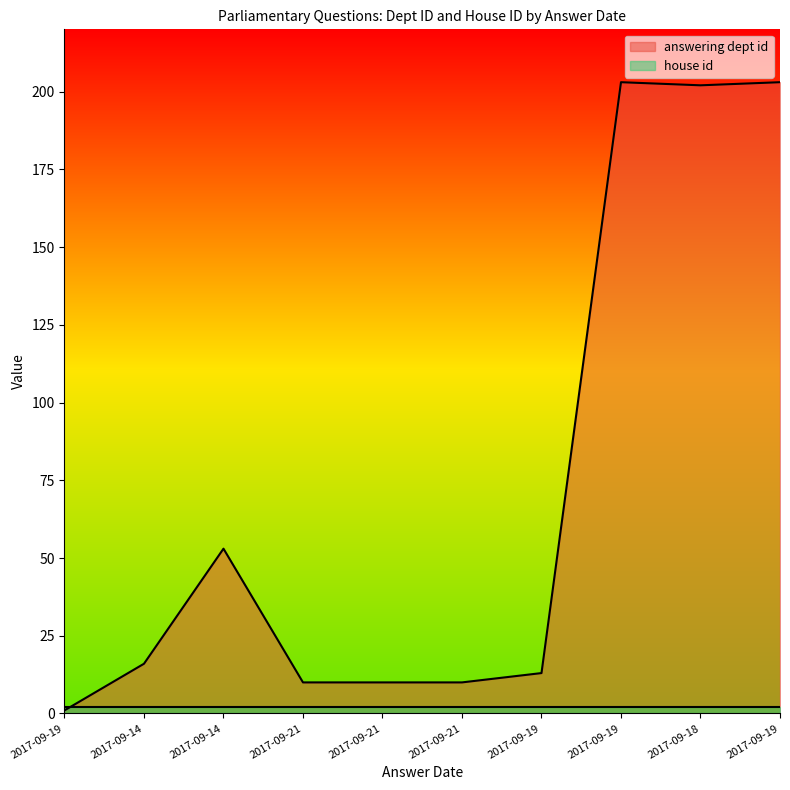

Reading right to left, transcribe all the data shown in this chart.

203	202	203	13	10	10	10	53	16	1